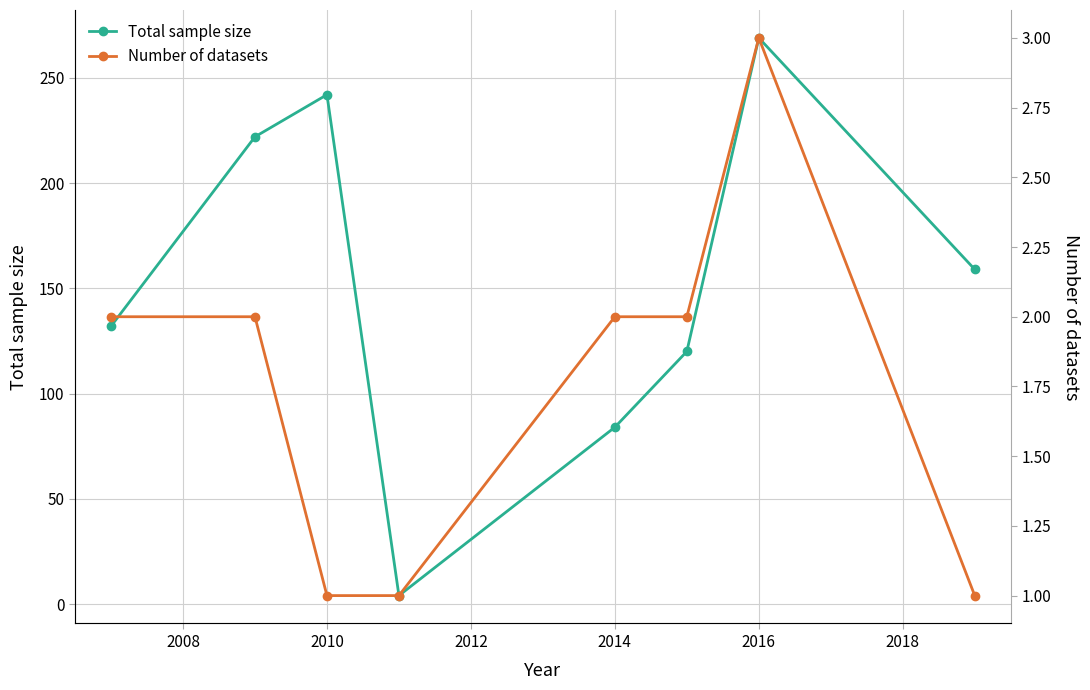

List the series in order of their peak value, highest first.

Total sample size, Number of datasets